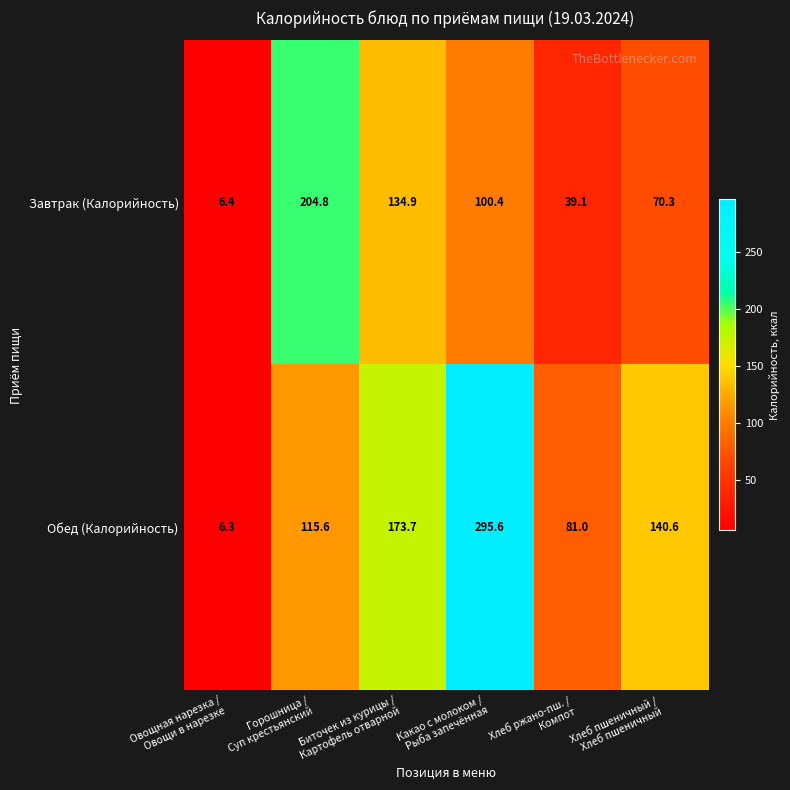

What is the maximum value shown in the chart?

295.6